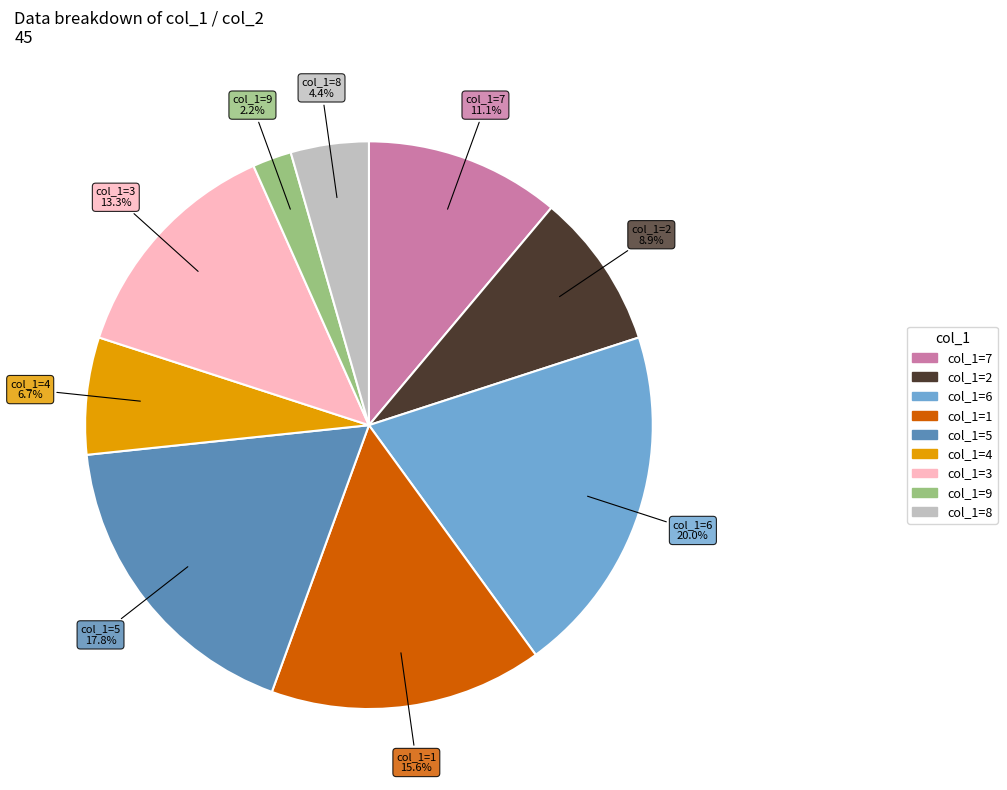

Is there a majority slice in this chart?

No